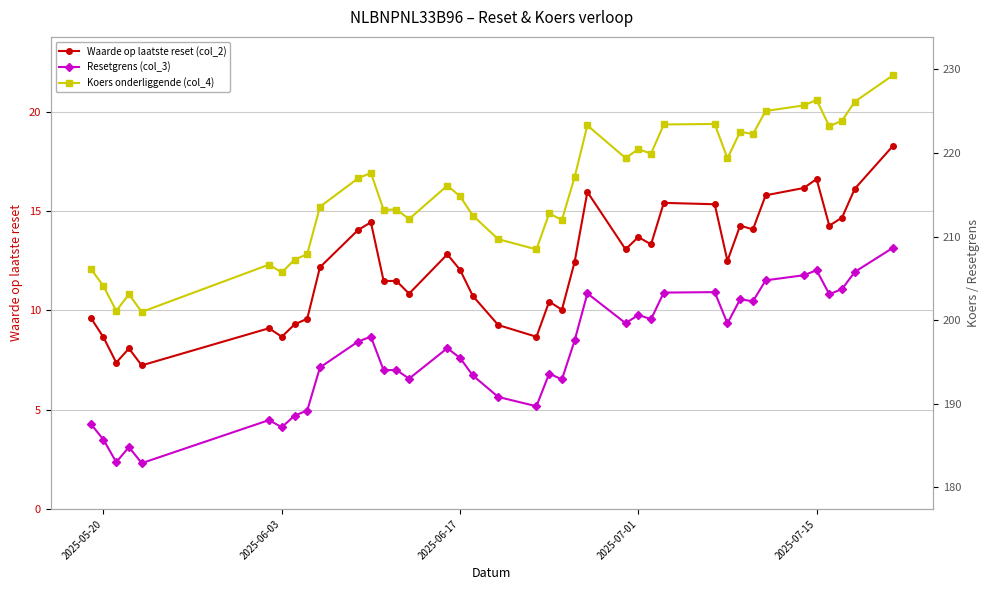

What is the minimum value for Waarde op laatste reset (col_2)?

7.2